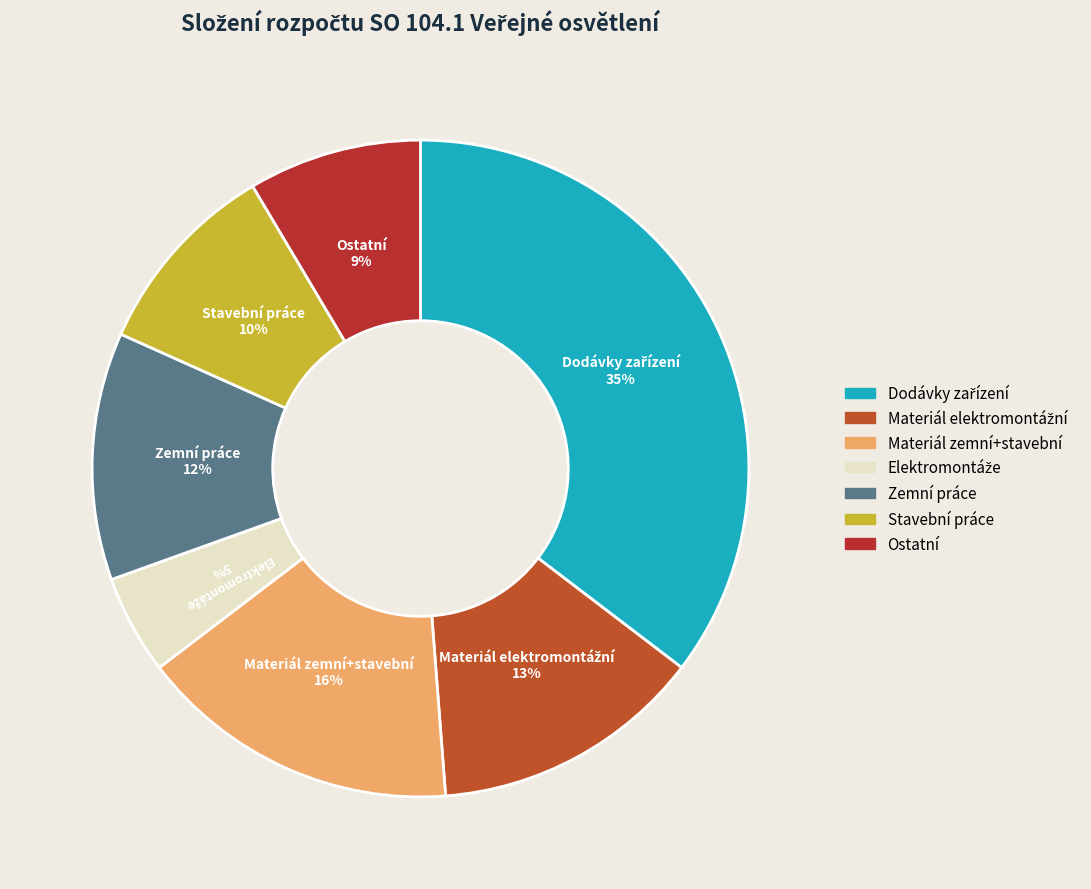

To the nearest percent, what is the average slice percentage?

14%